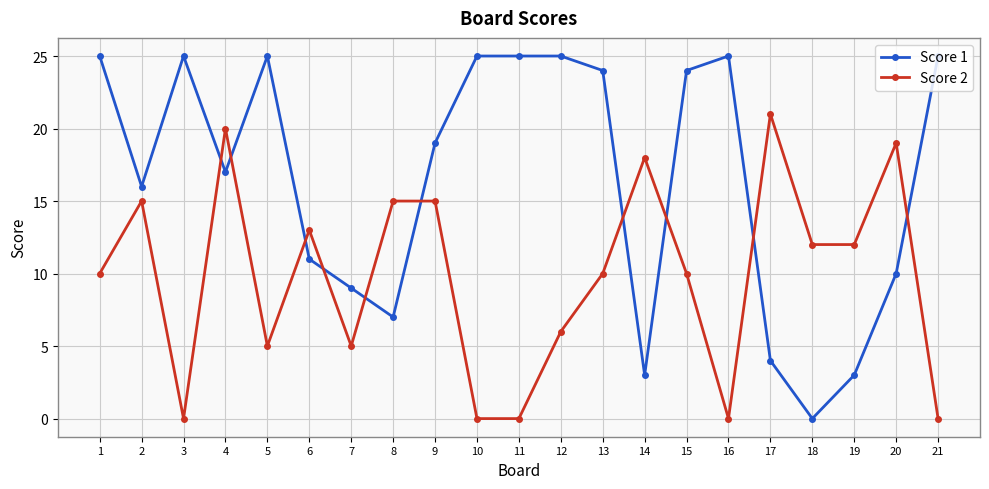

The Score 2 series shows 13 at 6. True or false?

True